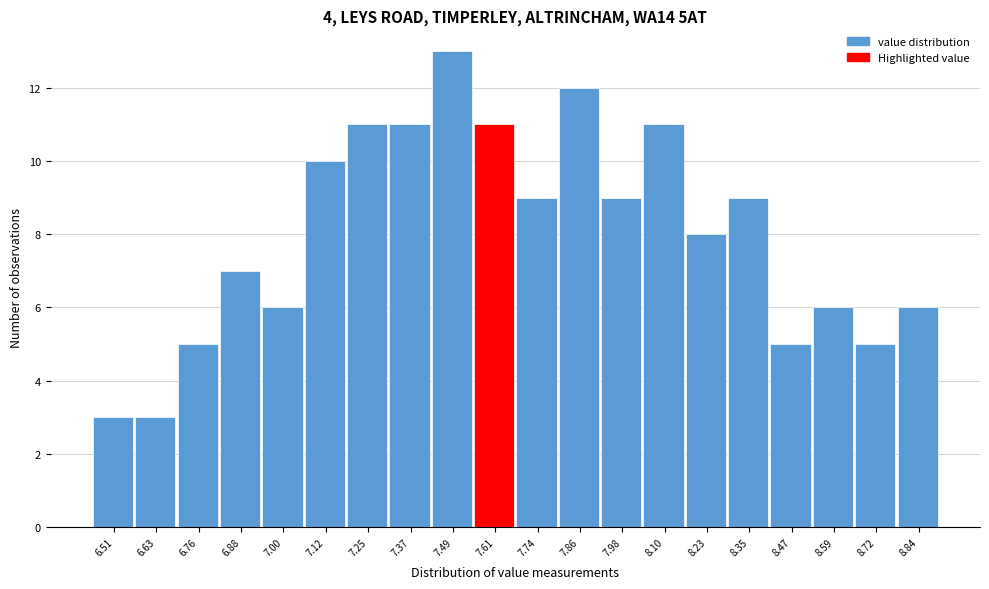

Reading left to right, list every bar in this chart as the range it spans on the x-axis followed by its height. Neither the bar edges nor the heights are printed on the chart, so give them approximately, as read against the axes.

6.46 to 6.58: 3
6.58 to 6.70: 3
6.70 to 6.82: 5
6.82 to 6.94: 7
6.94 to 7.06: 6
7.06 to 7.18: 10
7.18 to 7.30: 11
7.30 to 7.44: 11
7.44 to 7.56: 13
7.56 to 7.68: 11
7.68 to 7.80: 9
7.80 to 7.92: 12
7.92 to 8.04: 9
8.04 to 8.16: 11
8.16 to 8.28: 8
8.28 to 8.42: 9
8.42 to 8.54: 5
8.54 to 8.66: 6
8.66 to 8.78: 5
8.78 to 8.90: 6